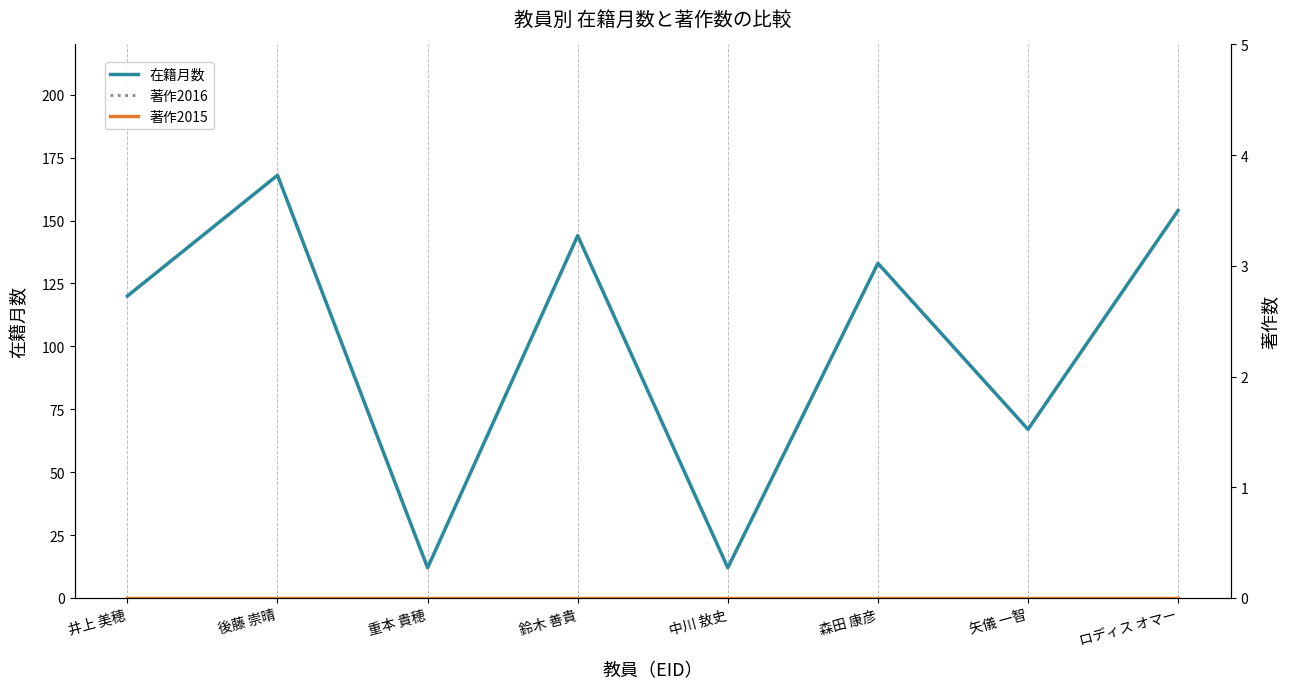

Does the chart display data point markers on the line(s)?

No